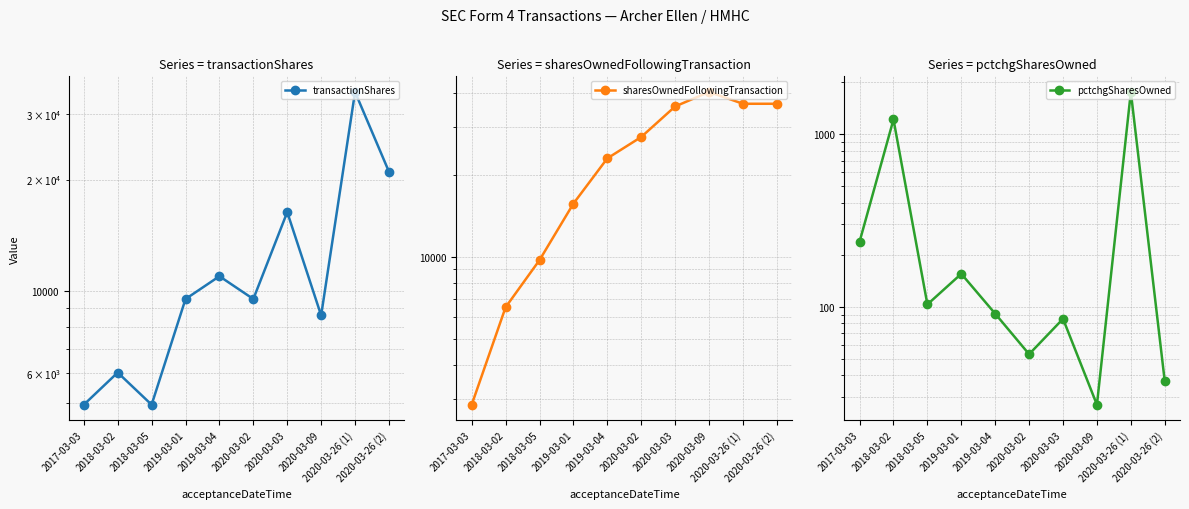

What value does the transactionShares series have at 2019-03-04?

10973